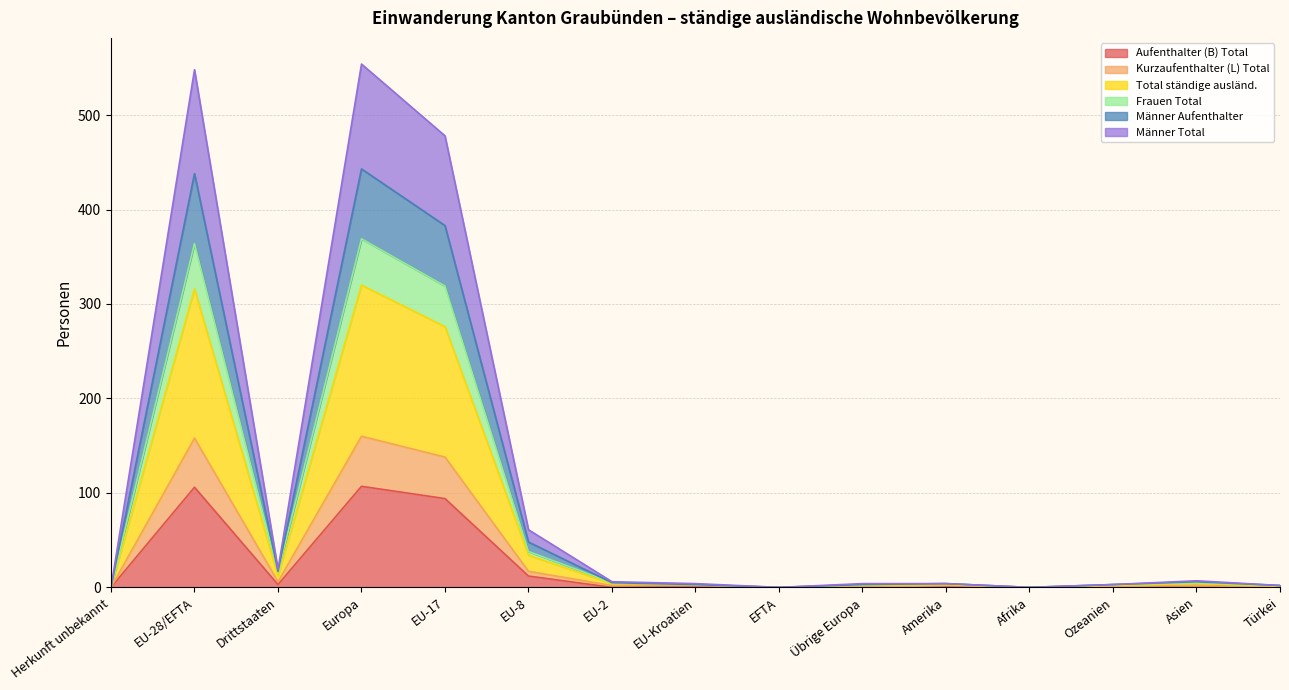

True or false: Frauen Total and Total ständige ausländ. intersect in this chart.

False